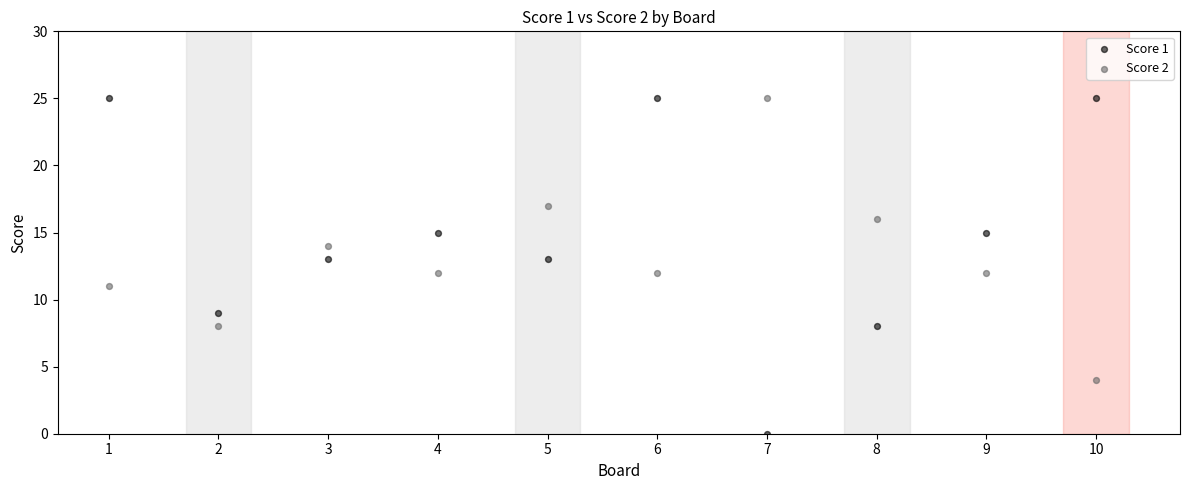

What are all the series names shown in the legend?

Score 1, Score 2